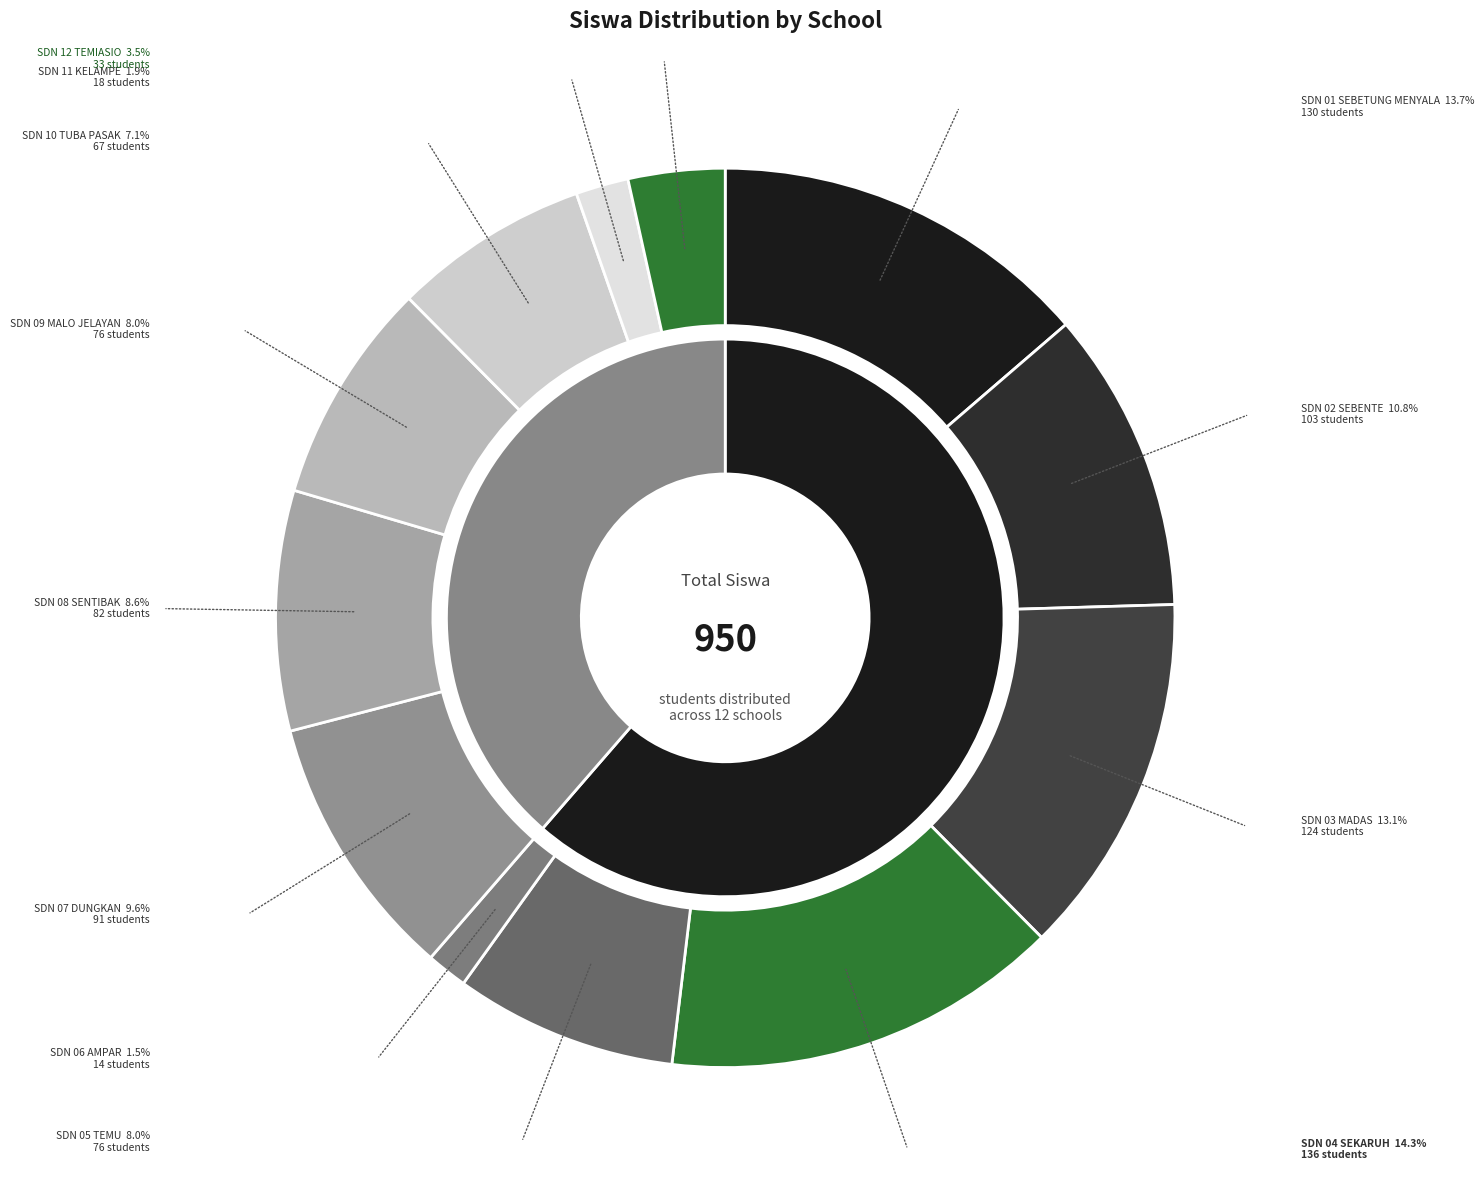

What is the total percentage of SD NEGERI 05 TEMU and SD NEGERI 12 TEMIASIO?

11.5%